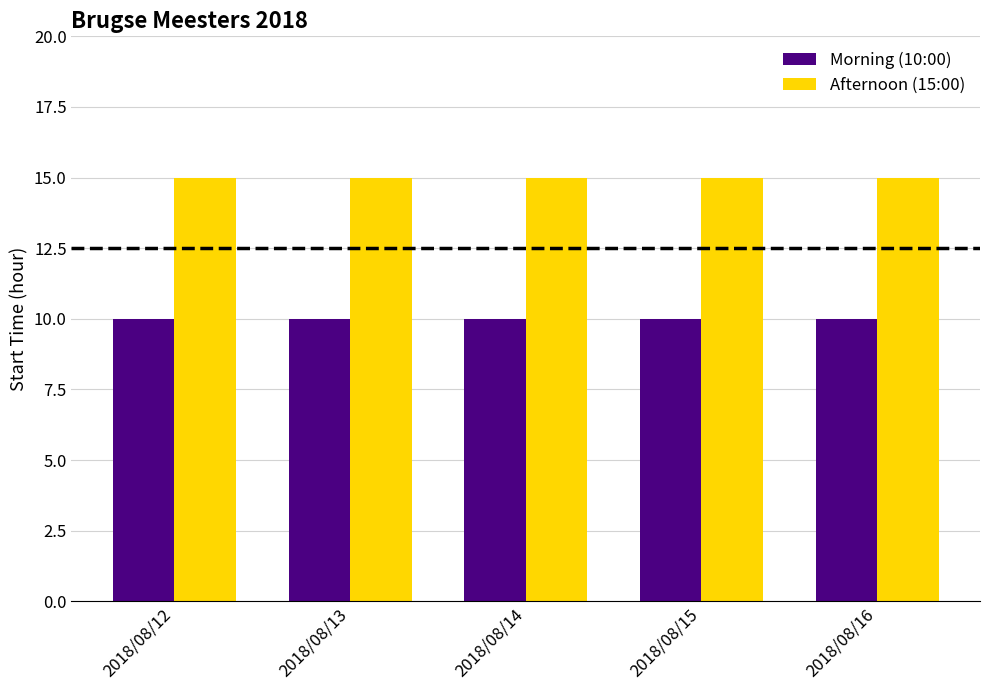

How many bars are there in total?

10